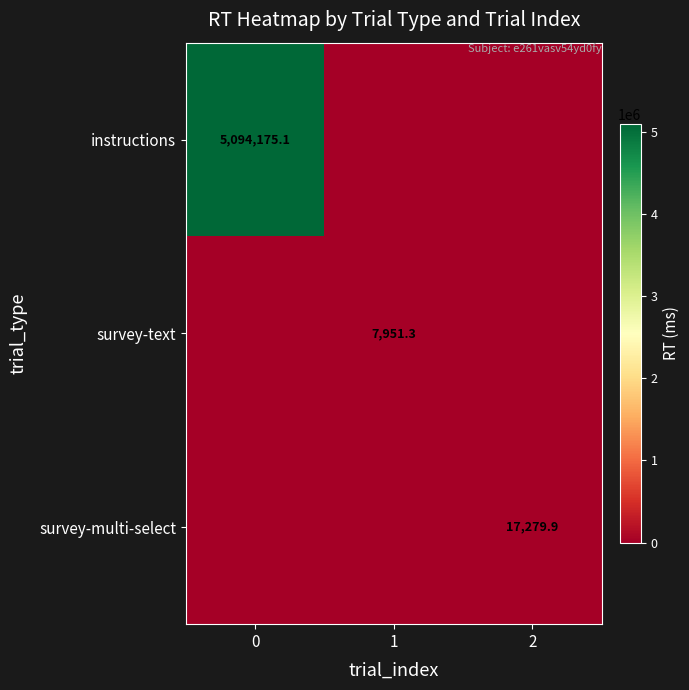

How many series are shown in this chart?

3